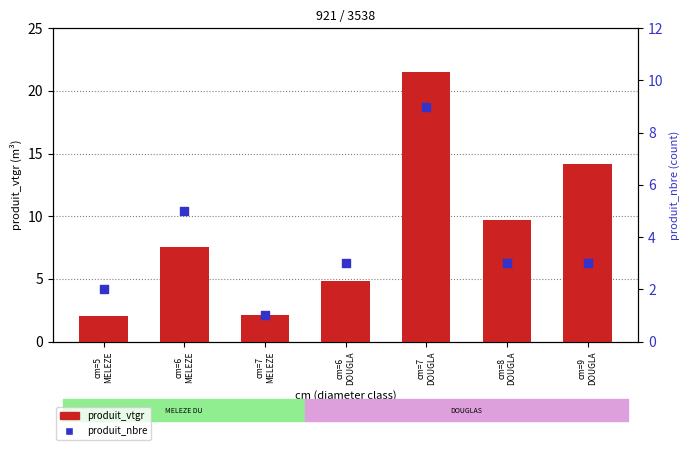

At which category is the sum across all series the highest?

cm=7
DOUGLA